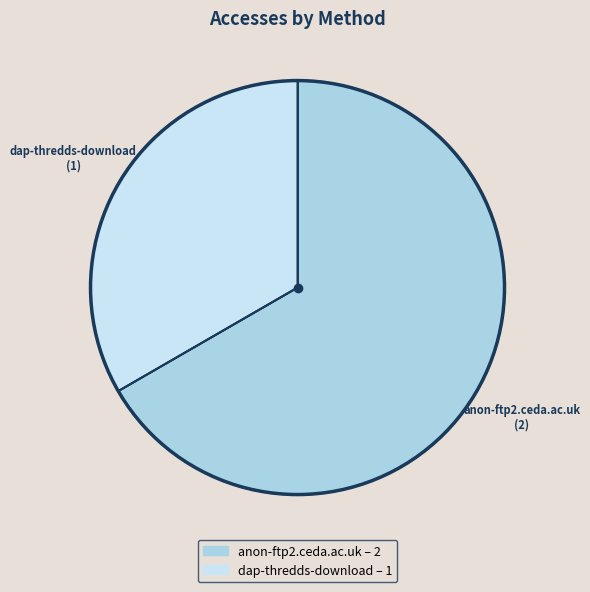

Do dap-thredds-download and anon-ftp2.ceda.ac.uk together represent more than half of the pie?

Yes